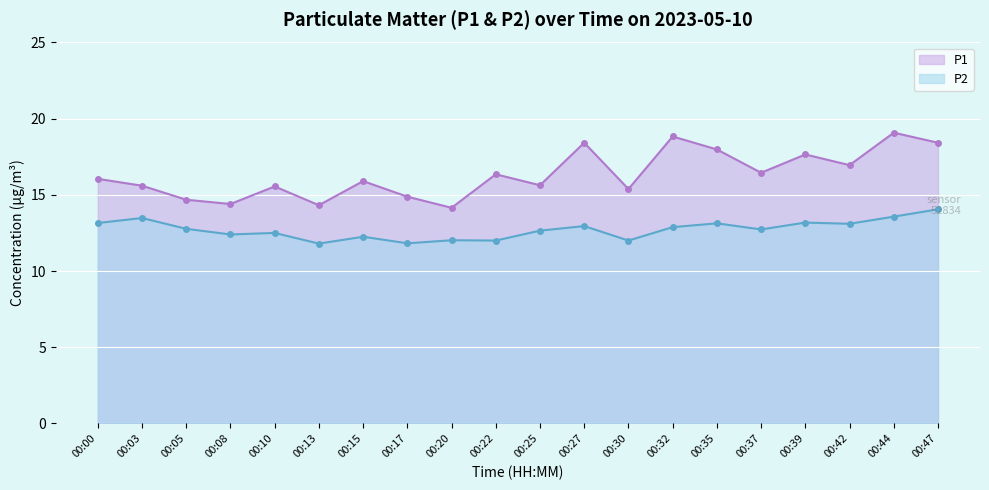

Reading left to right, transcribe all the data shown in this chart.

P1: 16.1	15.6	14.7	14.4	15.6	14.3	15.9	14.9	14.2	16.4	15.6	18.4	15.4	18.8	18.0	16.4	17.6	16.9	19.1	18.4
P2: 13.2	13.5	12.8	12.4	12.5	11.8	12.2	11.8	12.0	12.0	12.7	12.9	12.0	12.9	13.1	12.7	13.2	13.1	13.6	14.1